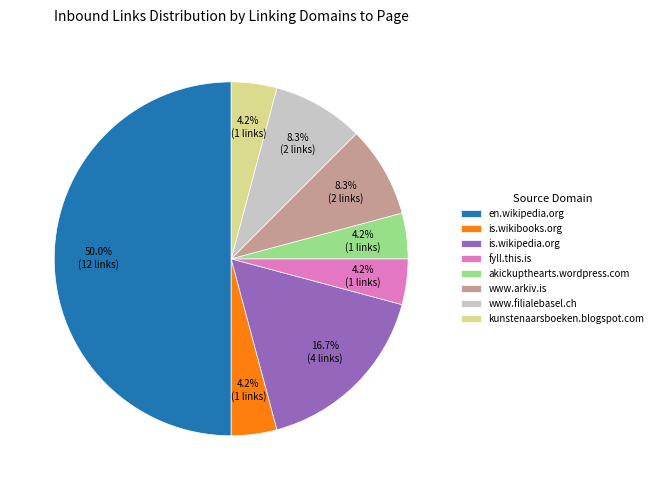

Which has a higher value, www.filialebasel.ch or en.wikipedia.org?

en.wikipedia.org